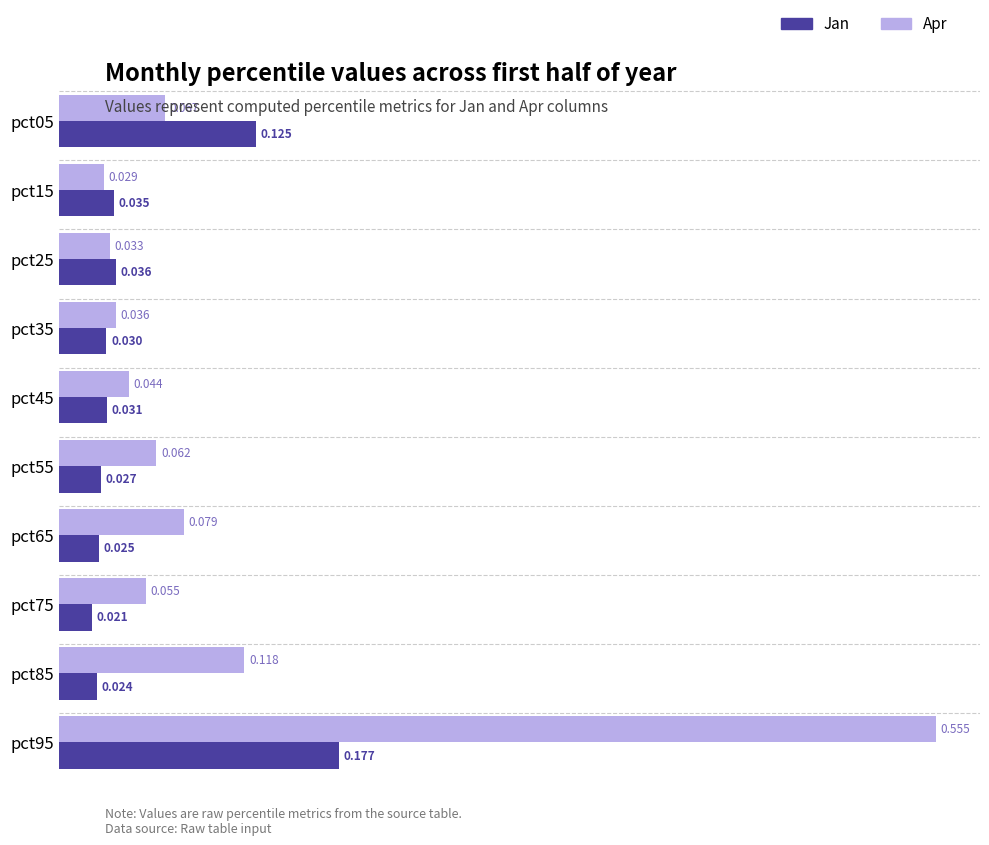

At which label is Apr closest to 0?

pct15